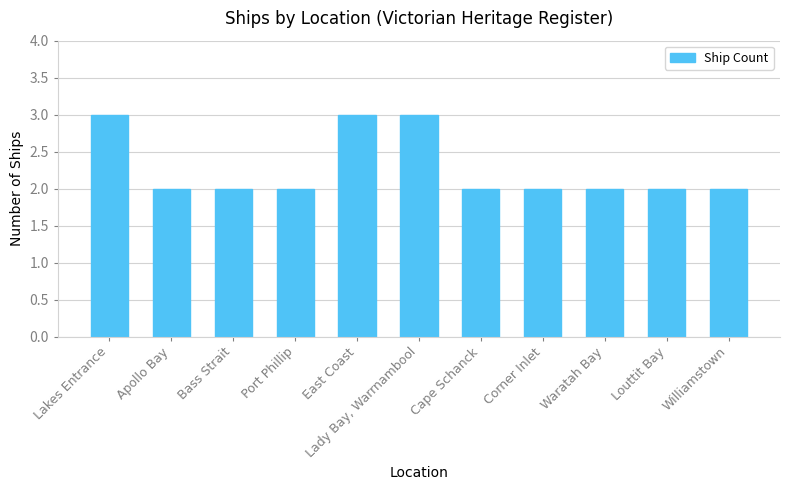

Does the chart contain any negative values?

No